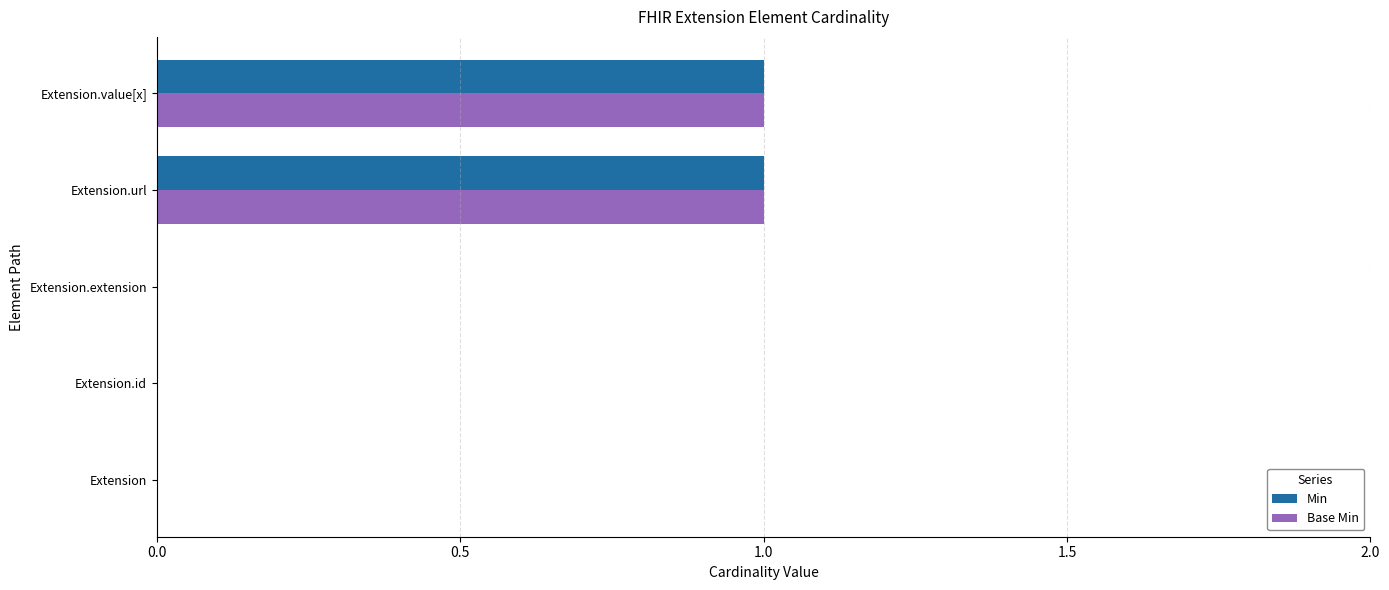

Is the value of Min at Extension greater than the value of Base Min at Extension.url?

No